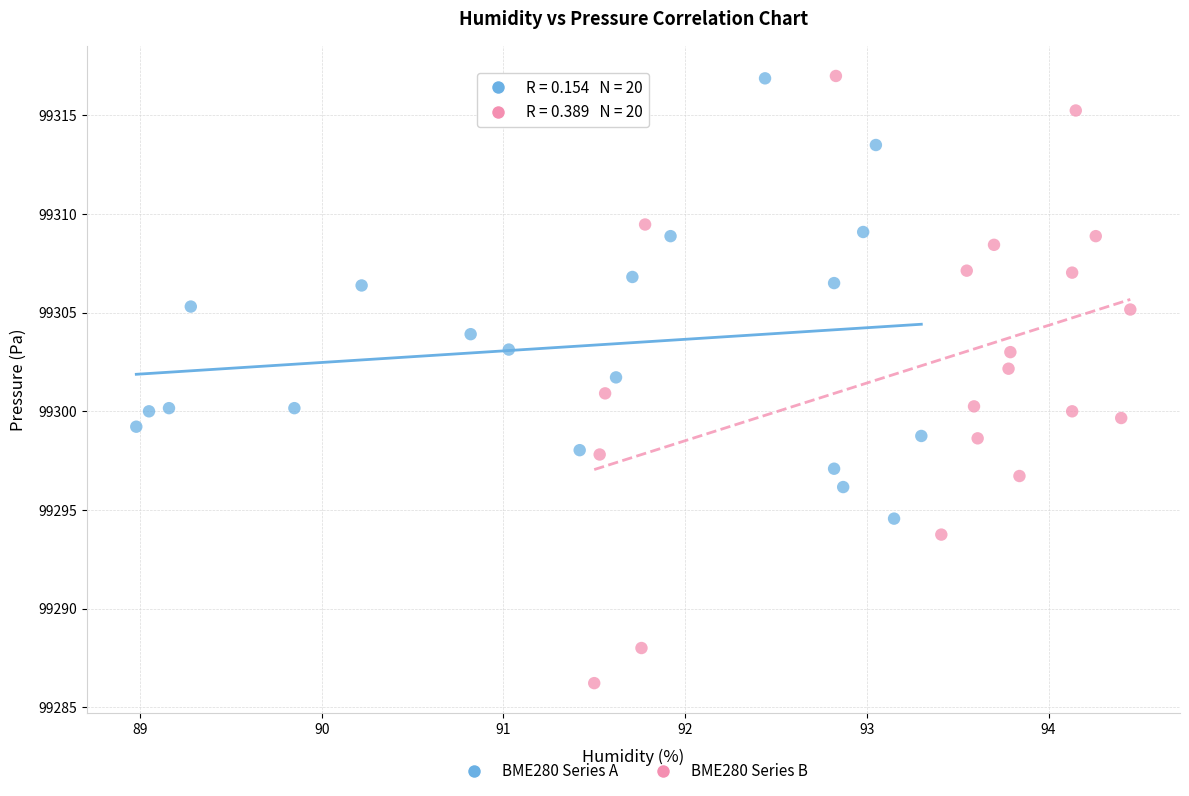

Which series contains the lowest Y value?

BME280 Series B